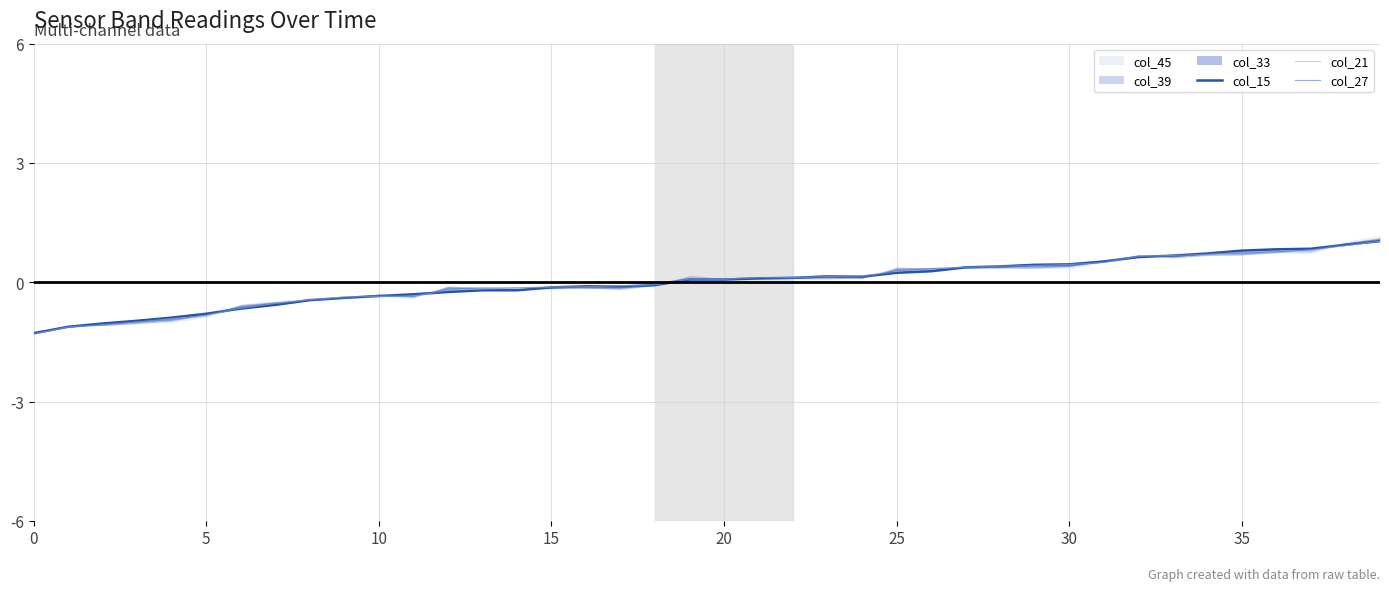

What is the sum of the col_21 values at 32 and 25?

0.9